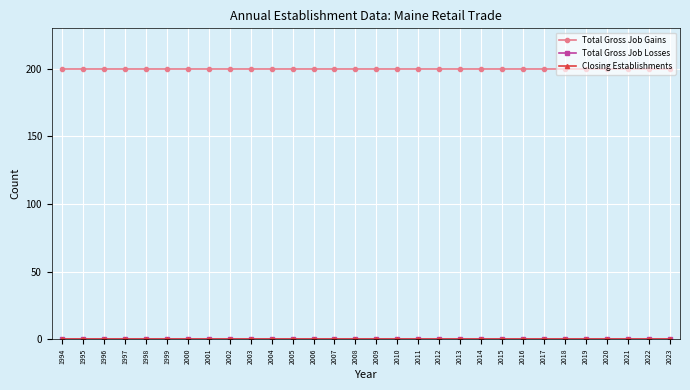

At which category is the sum across all series the highest?

1994